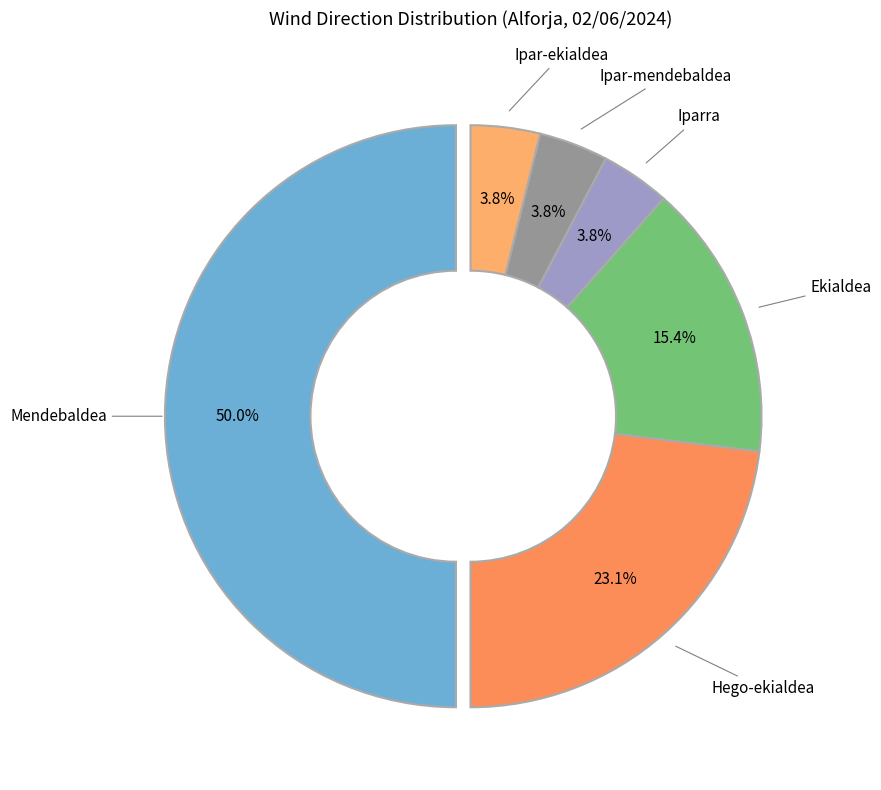

True or false: Iparra accounts for 14% of the total.

False